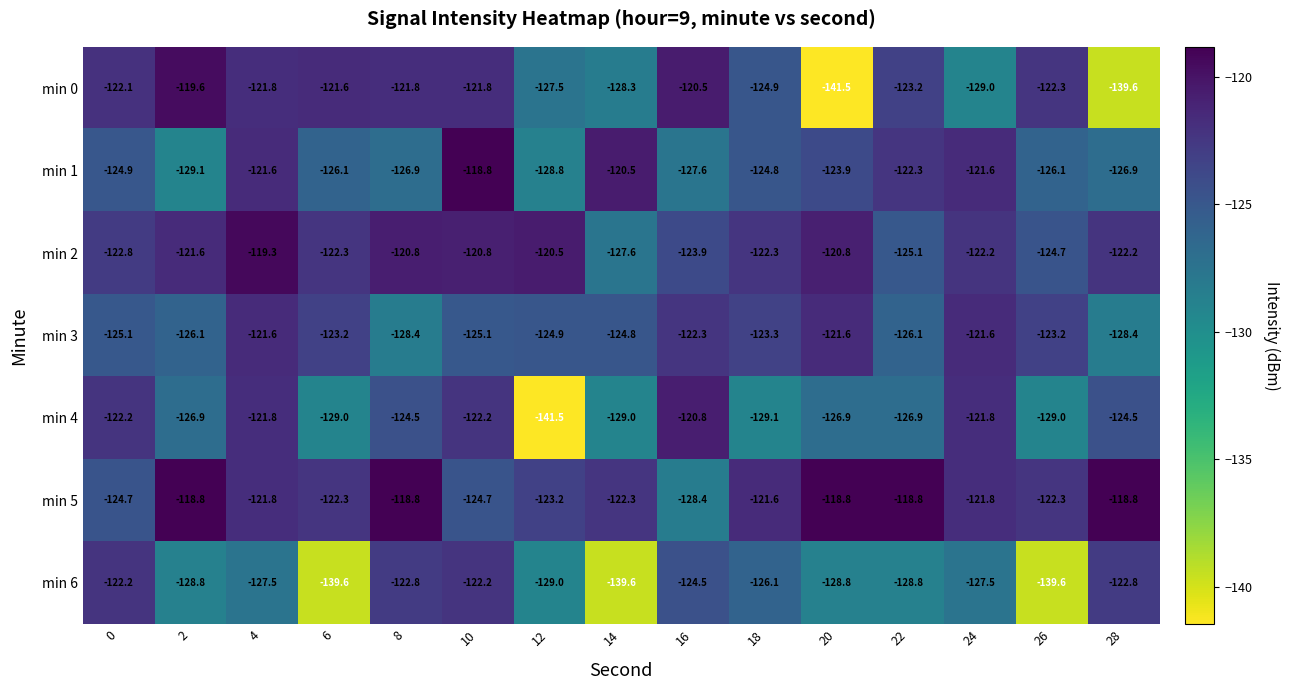

At which label does min 1 first exceed -124?

4